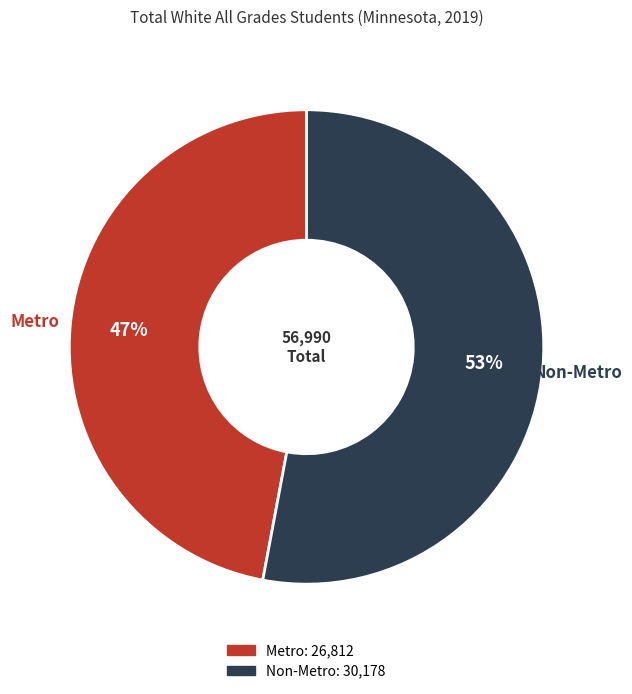

Do Non-Metro and Metro together represent more than half of the pie?

Yes